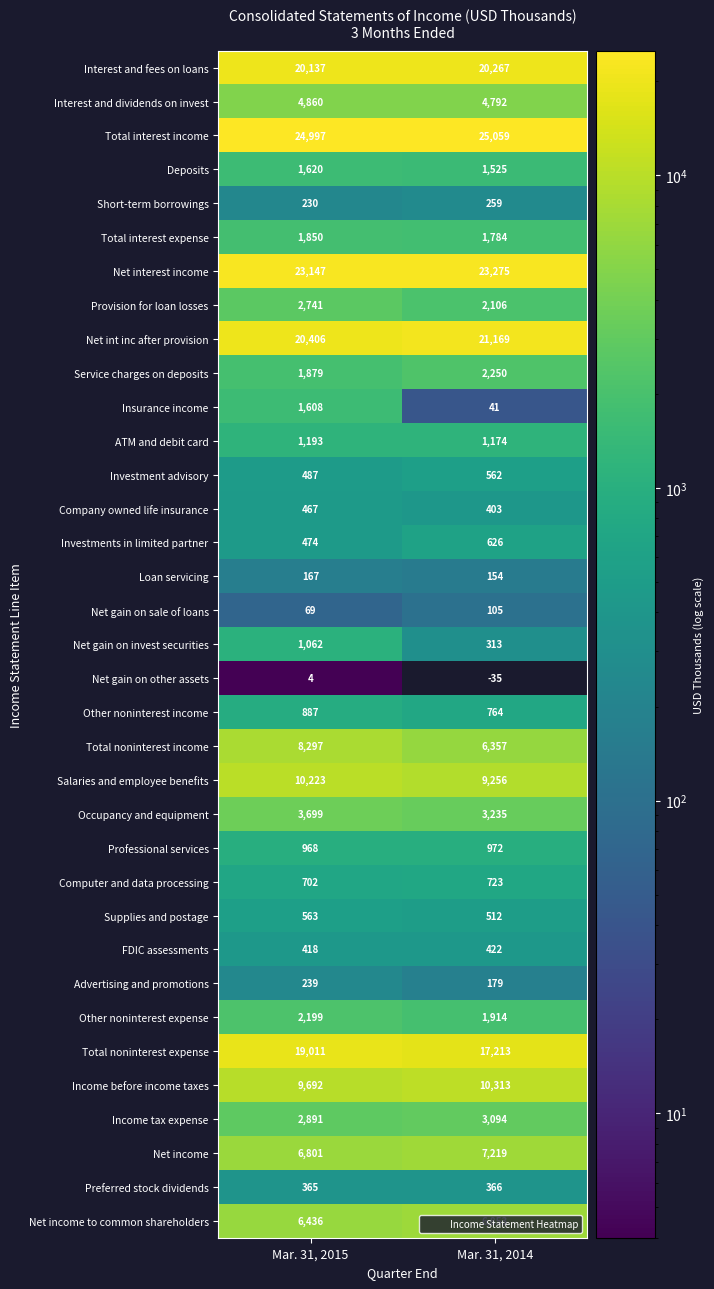

What is the difference between the maximum and minimum values in the Company owned life insurance series?

64.0